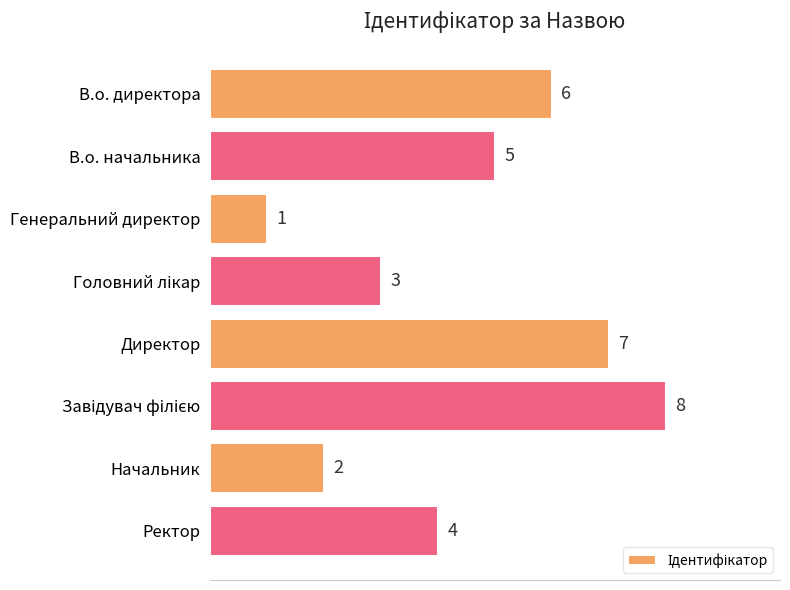

What is the maximum value shown in the chart?

8